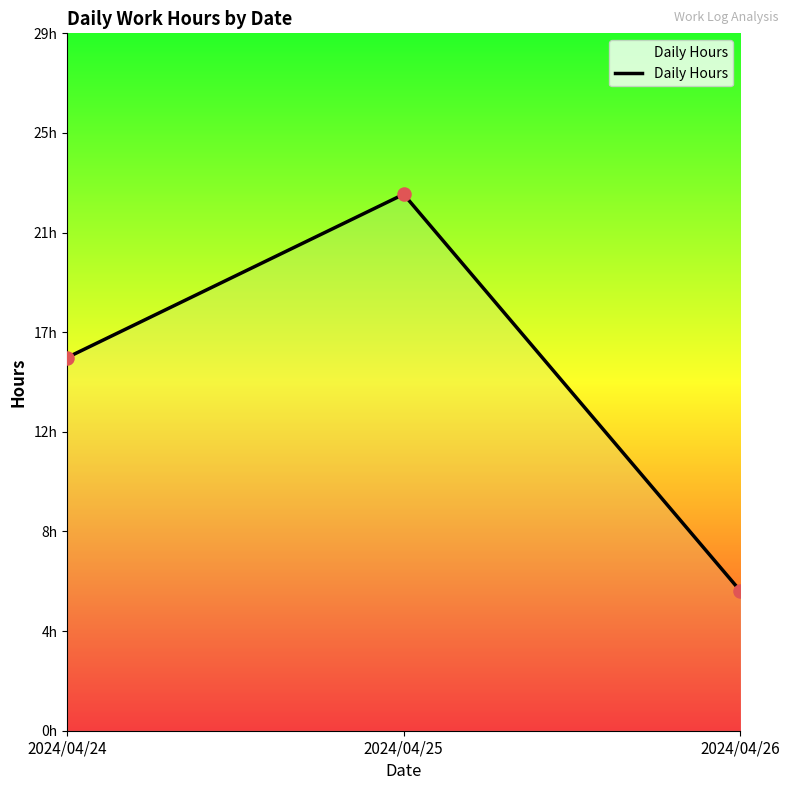

Between 2024/04/26 and 2024/04/25, which is larger?

2024/04/25